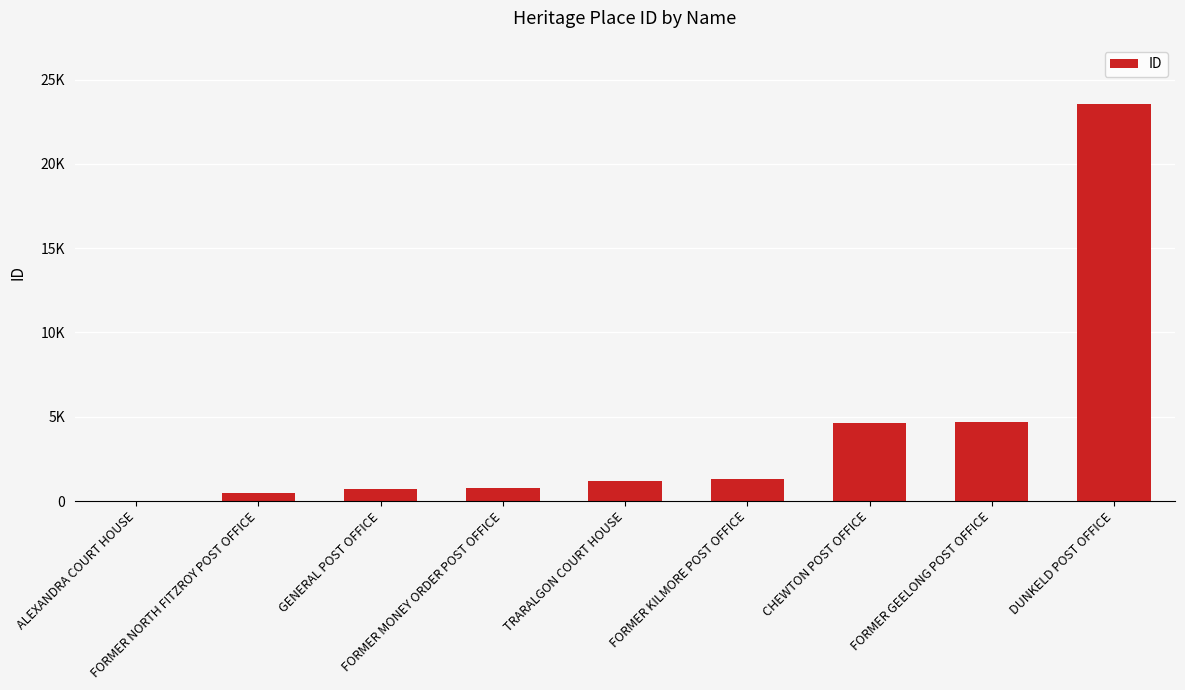

Are the bars horizontal?

No